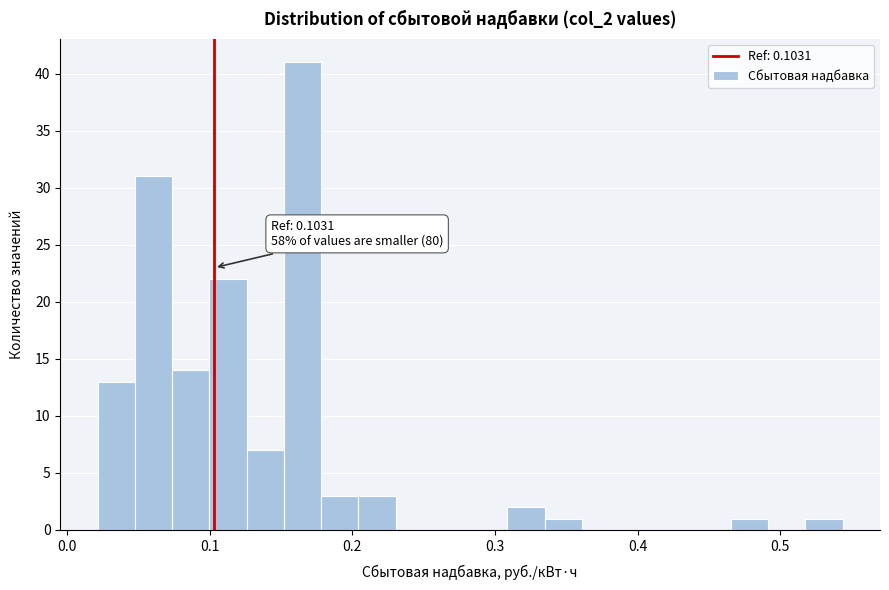

Read against the x-axis, roughly where is the centre of the tallest bar?

0.17